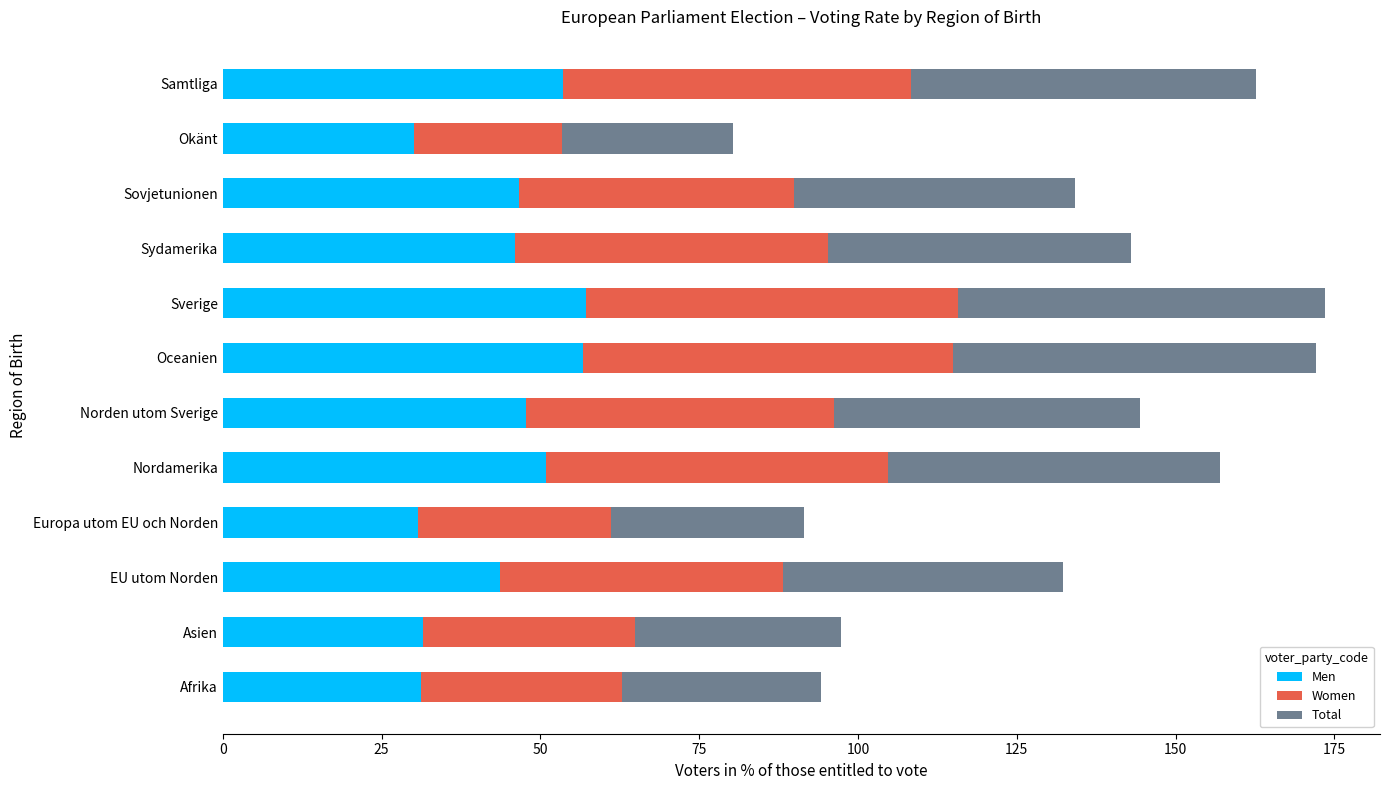

What is the total value across all series at Norden utom Sverige?

144.5